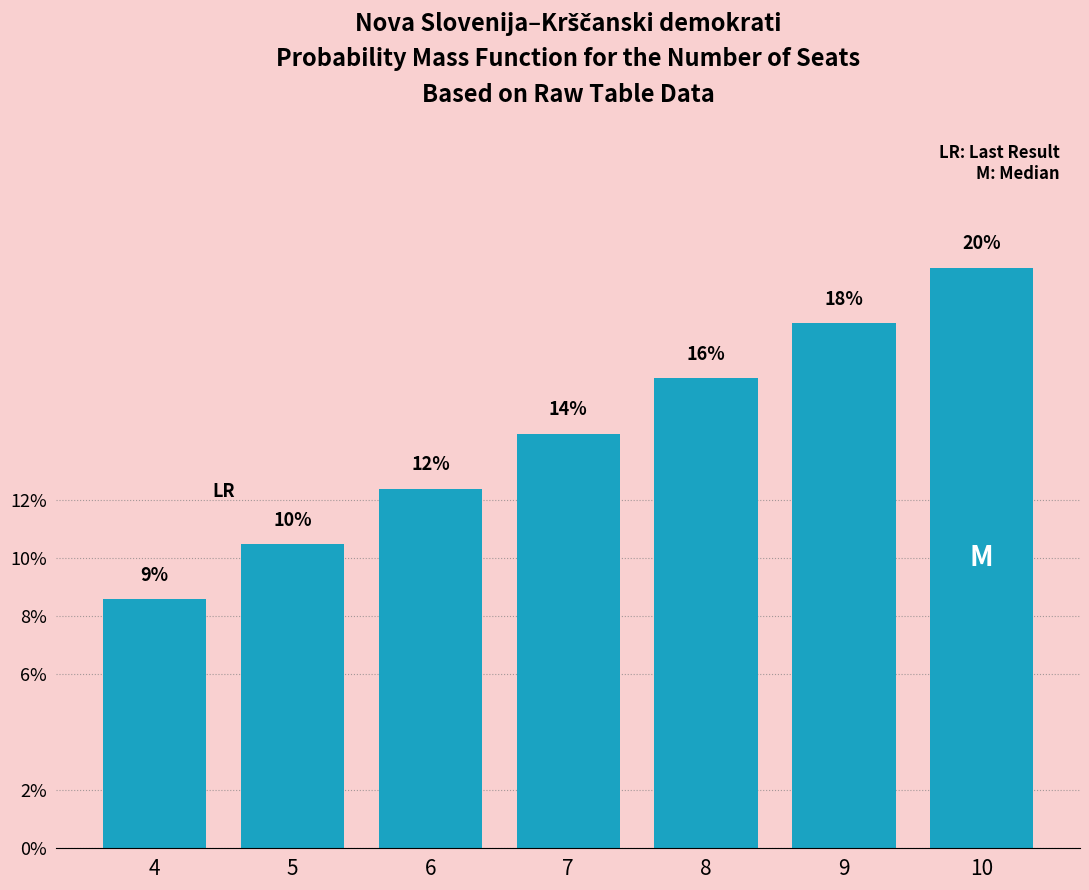

At which label is the value closest to 14?

7